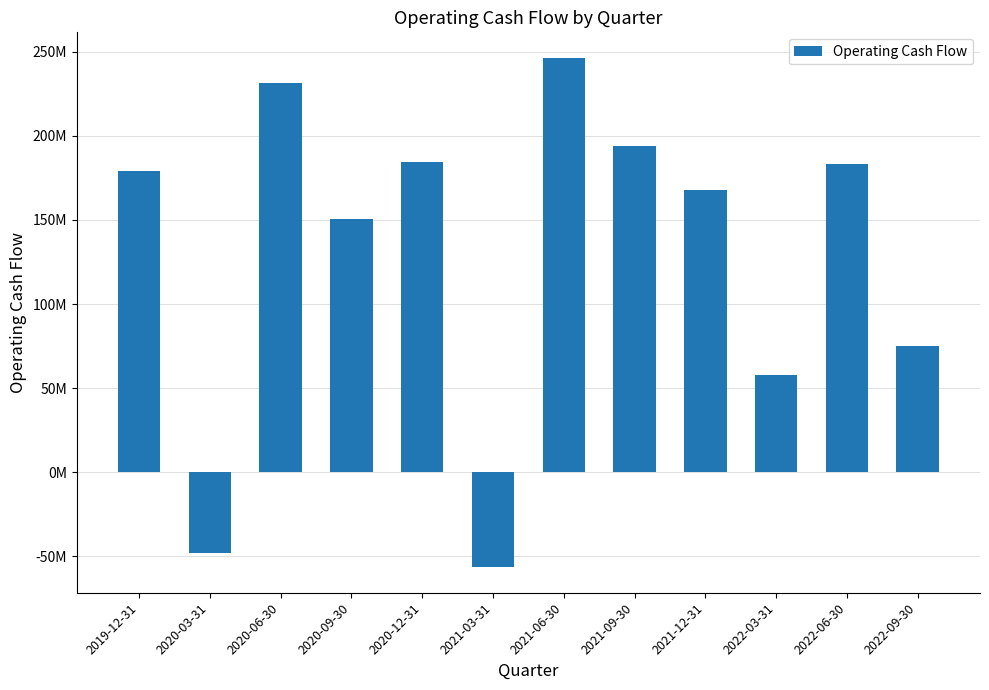

What is the label of the 3rd bar from the right?

2022-03-31